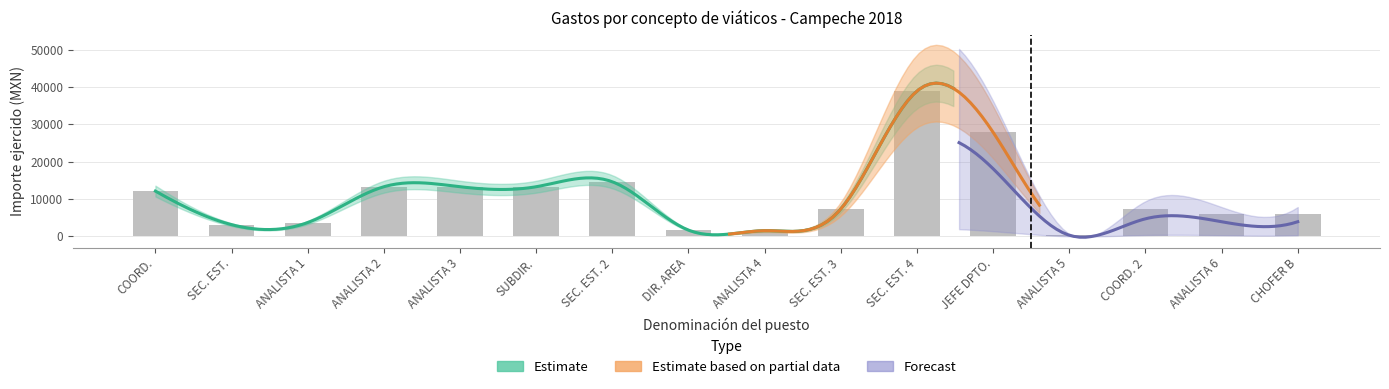

What is the label of the 2nd bar from the left?

SECRETARIO DE ESTADO